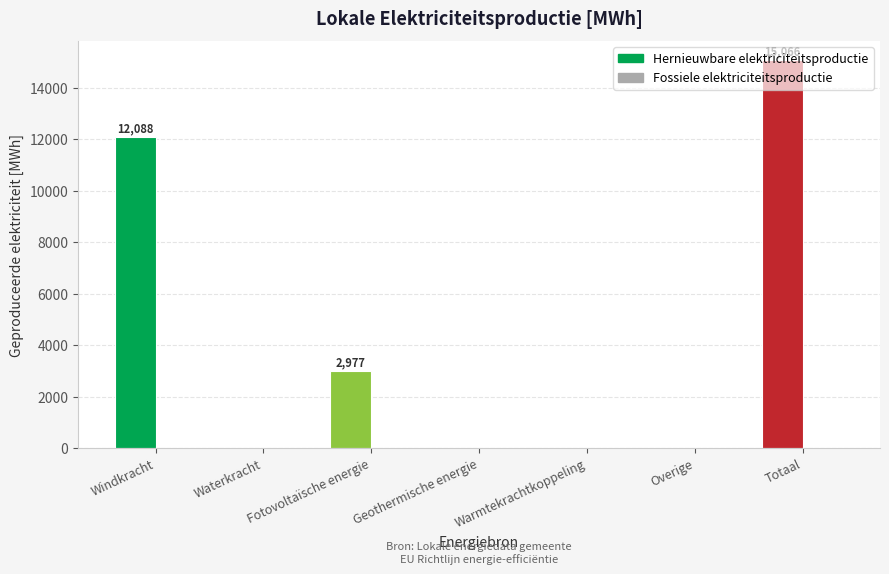

Is the value of Hernieuwbare elektriciteitsproductie at Fotovoltaïsche energie greater than the value of Fossiele elektriciteitsproductie at Fotovoltaïsche energie?

Yes